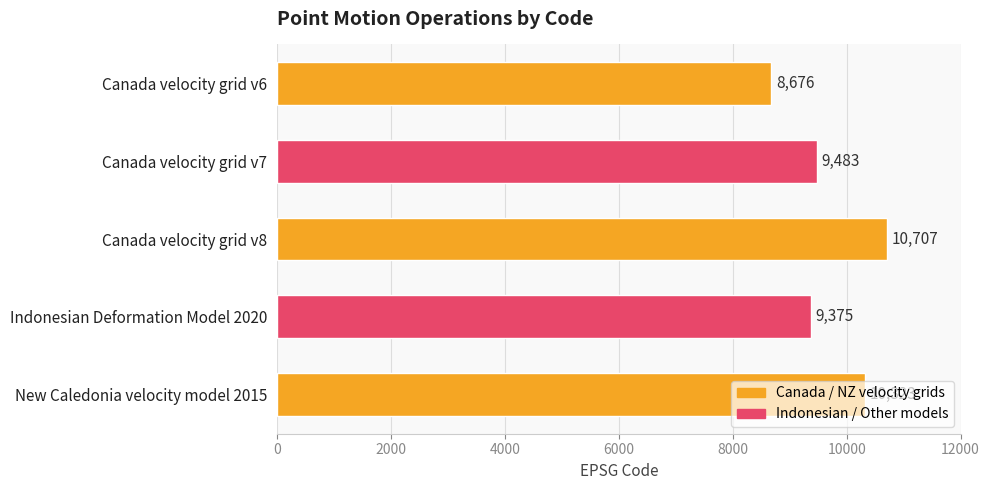

How many distinct data groups are displayed?

1